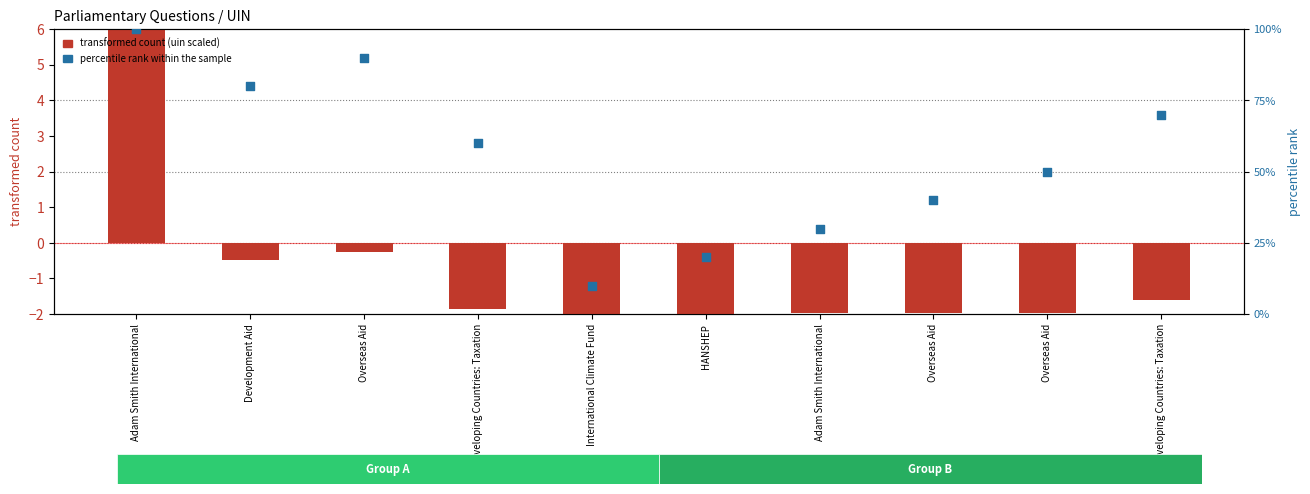

Which series has the largest total across all categories?

percentile rank within the sample